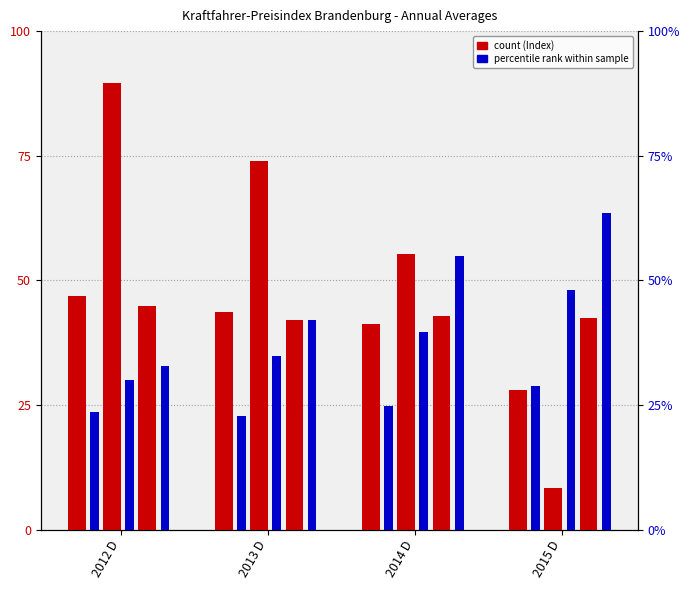

Rank the series at 2014 D from highest to lowest value.

Kraftstoffe, Autopflegemittel, Ersatzteile/Zubehoer, Kraftfahrer-Preisindex, Reparaturen, Personenkraftwagen